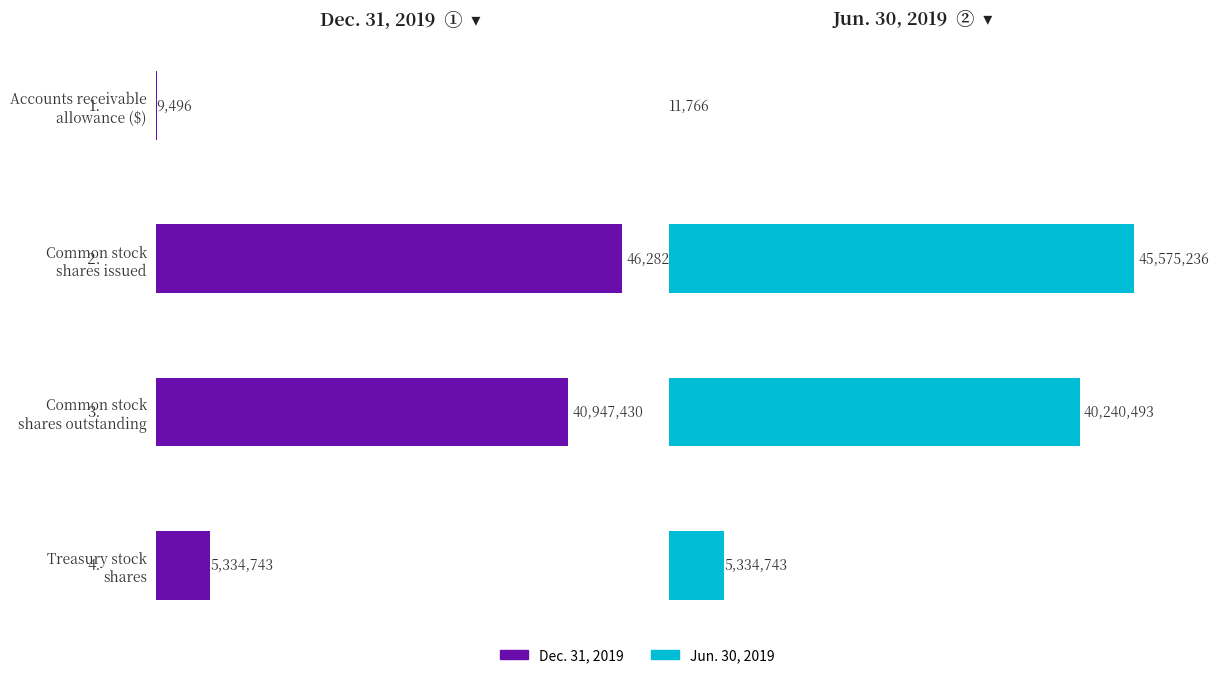

The value of Jun. 30, 2019 at Accounts receivable allowance ($) is 3625. True or false?

False